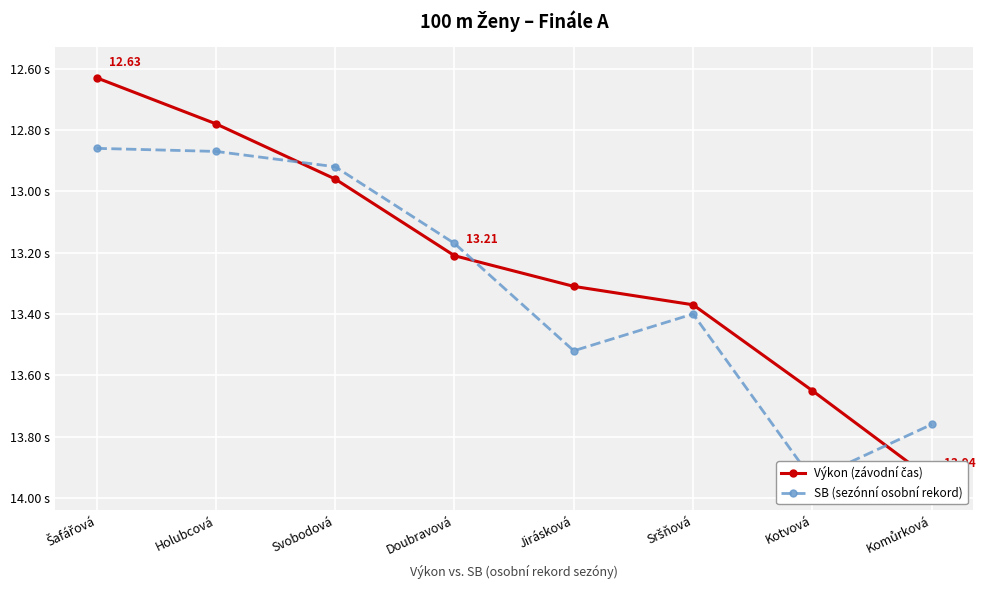

Which series has the largest total across all categories?

SB (sezónní osobní rekord)